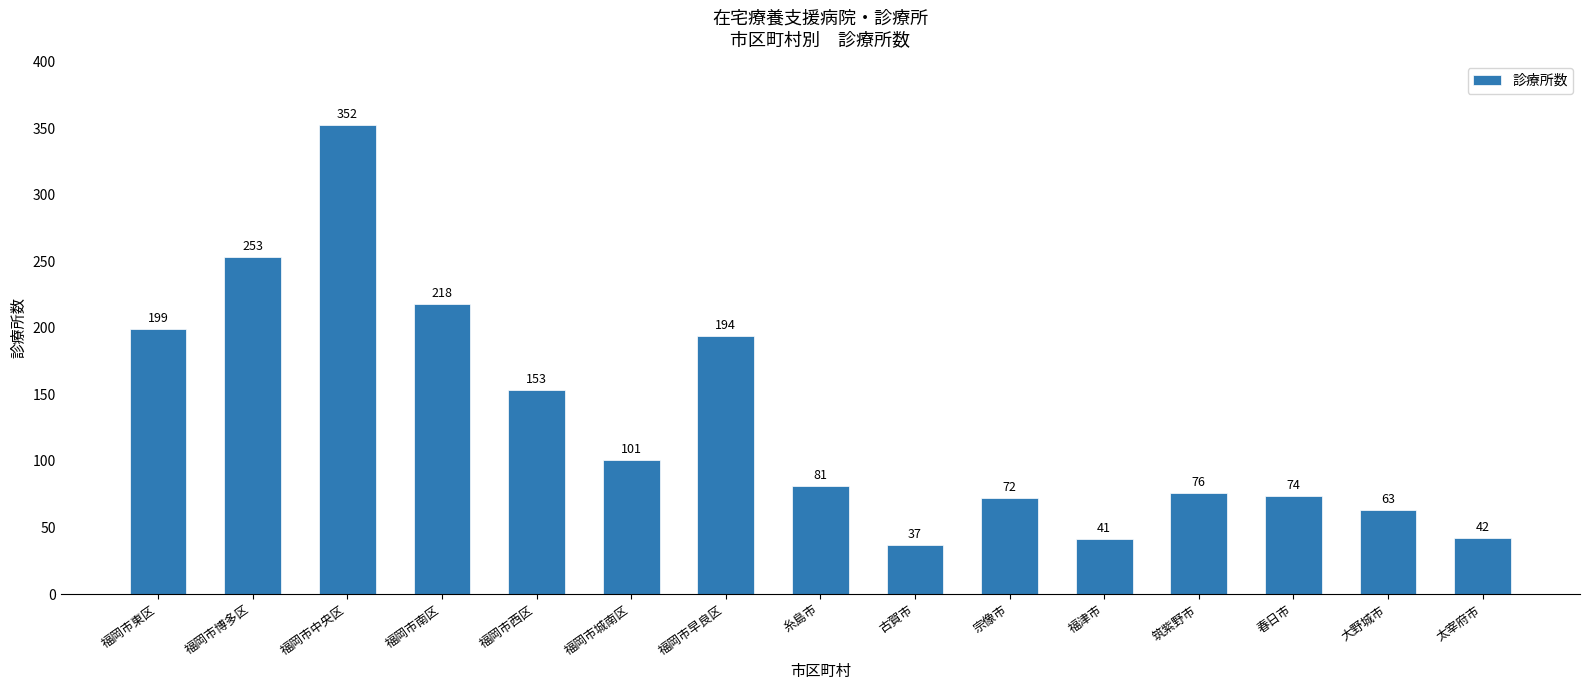

How many distinct data groups are displayed?

1